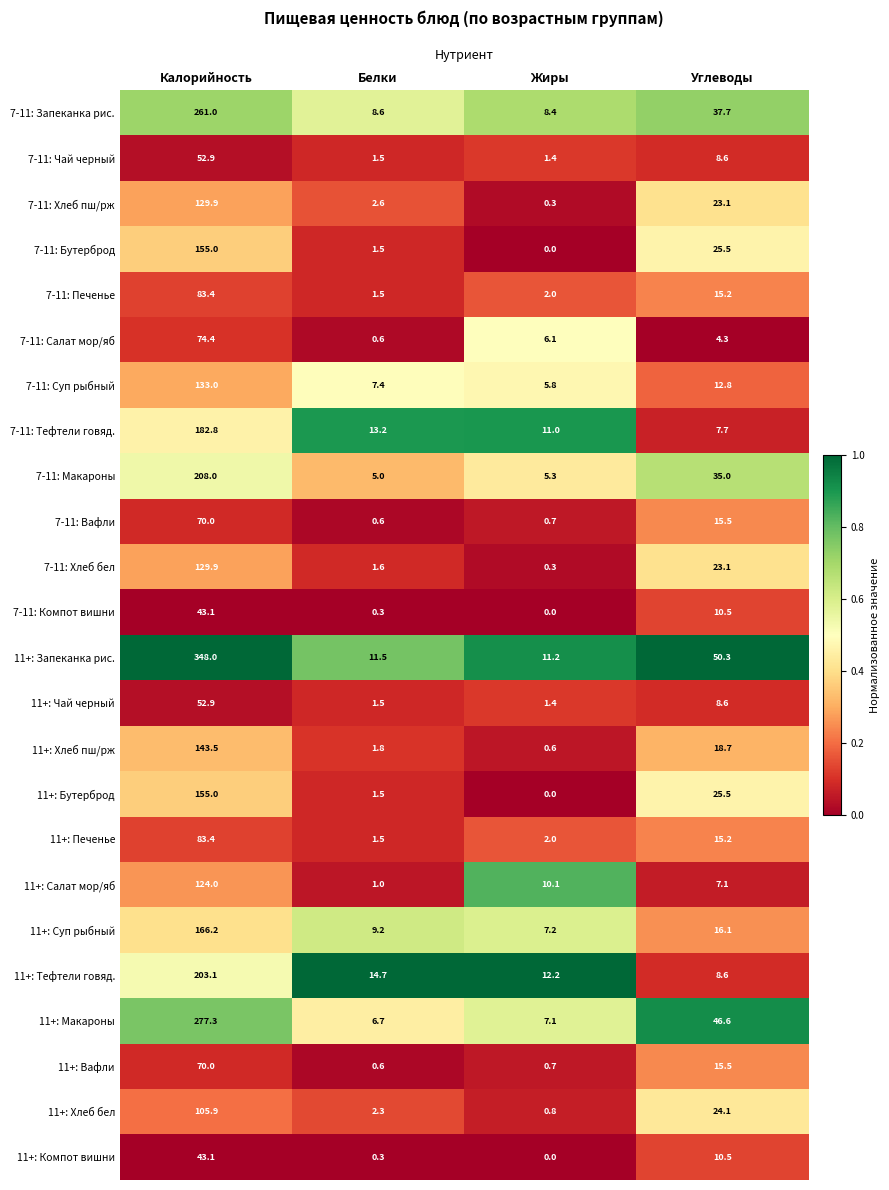

What is the maximum value for 7-11: Салат мор/яб?

74.4